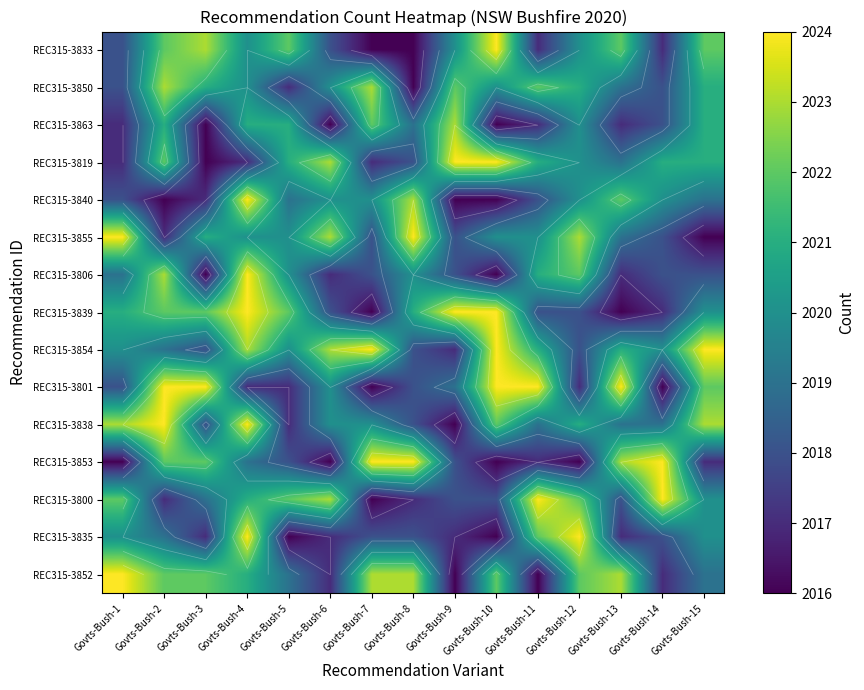

What is the greatest value displayed?

2024